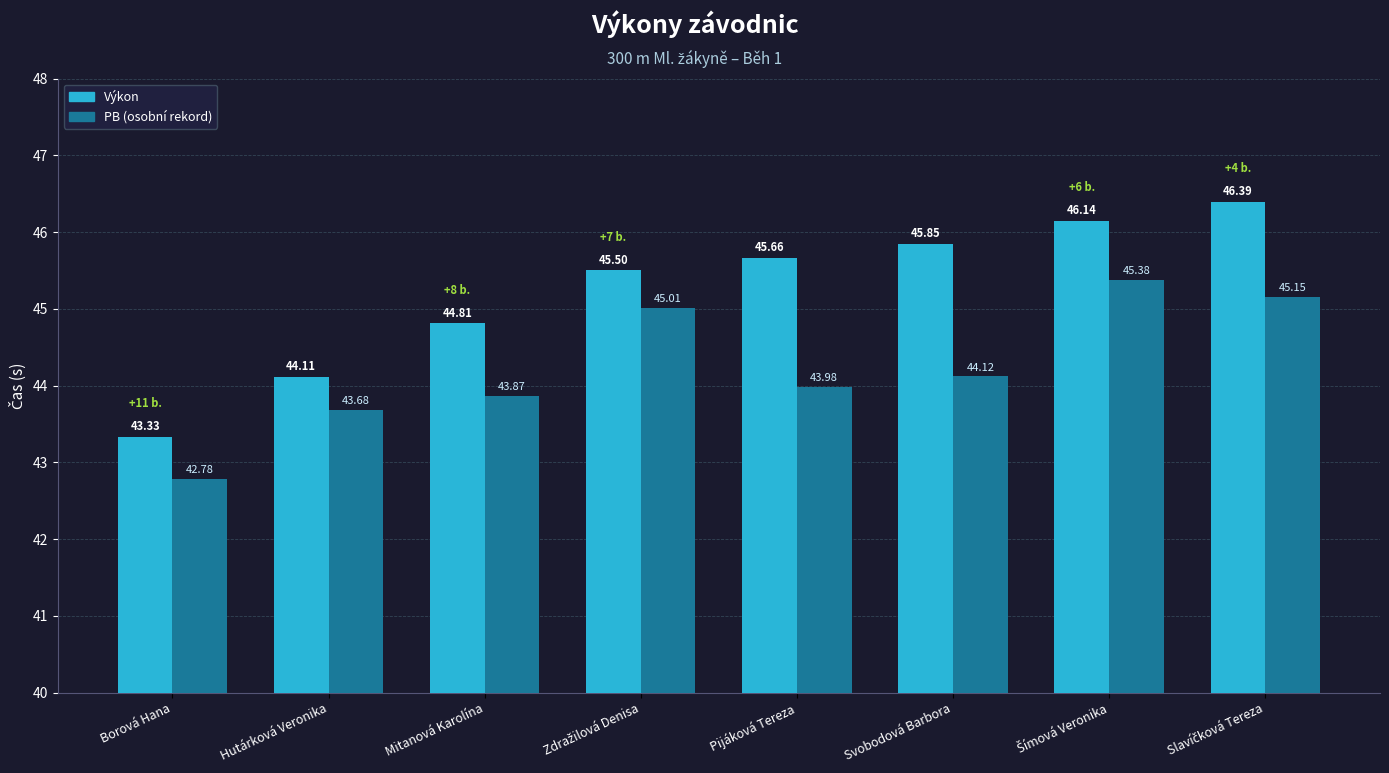

Which category has the lowest value across all series?

Borová Hana